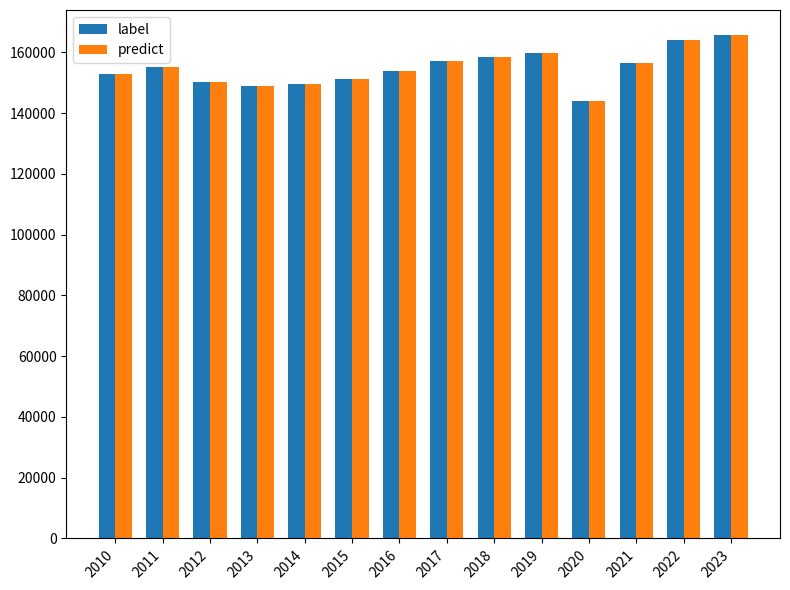

Which category has the lowest value across all series?

2020